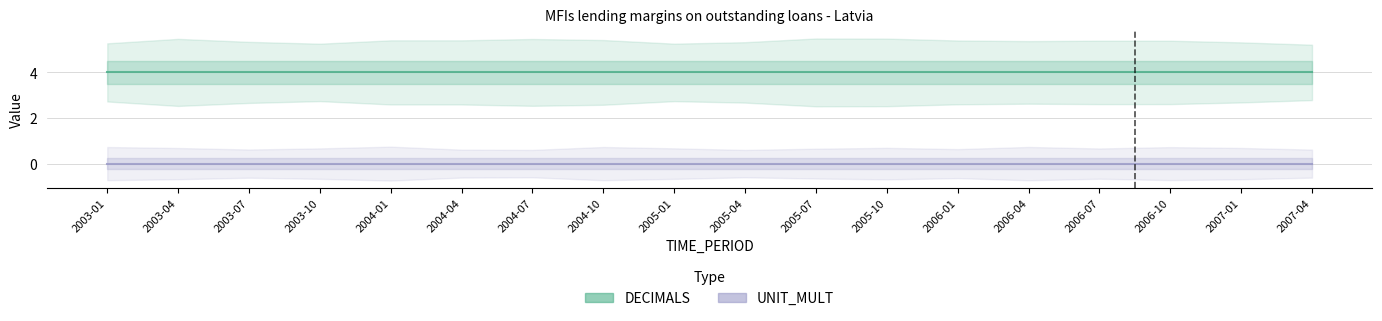

Rank the categories by DECIMALS value from highest to lowest.

2003-01, 2003-04, 2003-07, 2003-10, 2004-01, 2004-04, 2004-07, 2004-10, 2005-01, 2005-04, 2005-07, 2005-10, 2006-01, 2006-04, 2006-07, 2006-10, 2007-01, 2007-04